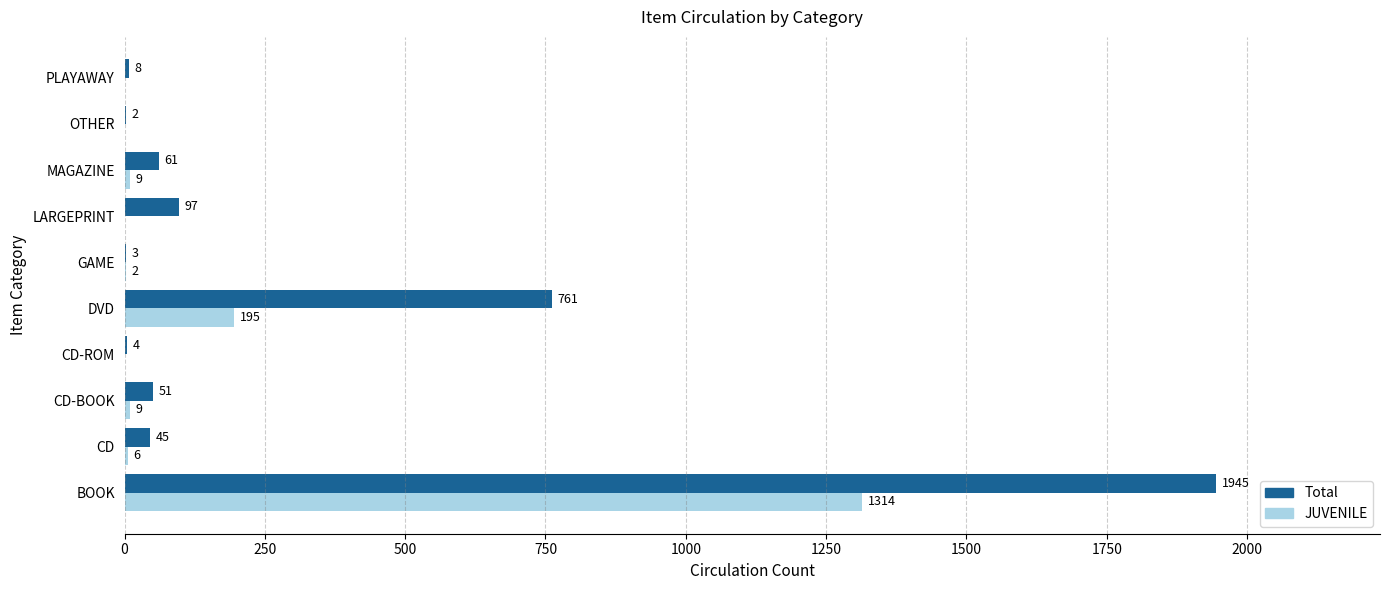

Which series has the widest spread of values?

Total